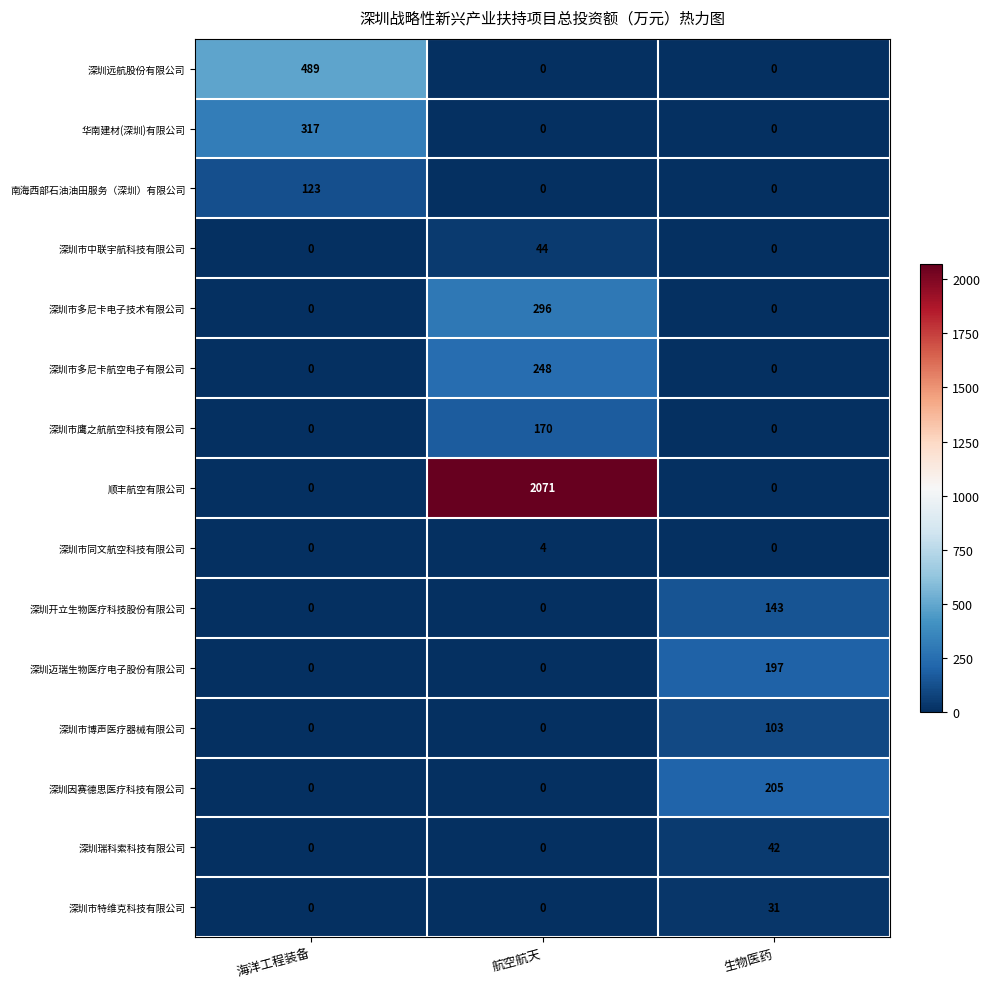

At which label does 华南建材(深圳)有限公司 reach its peak?

海洋工程装备